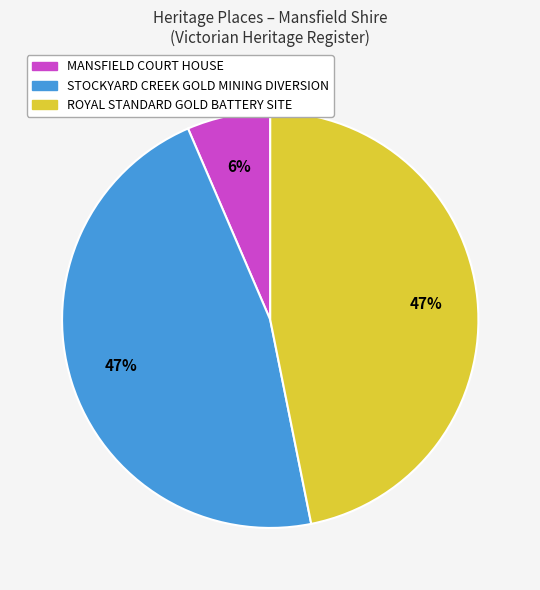

What percentage is the MANSFIELD COURT HOUSE slice, to the nearest percent?

6%